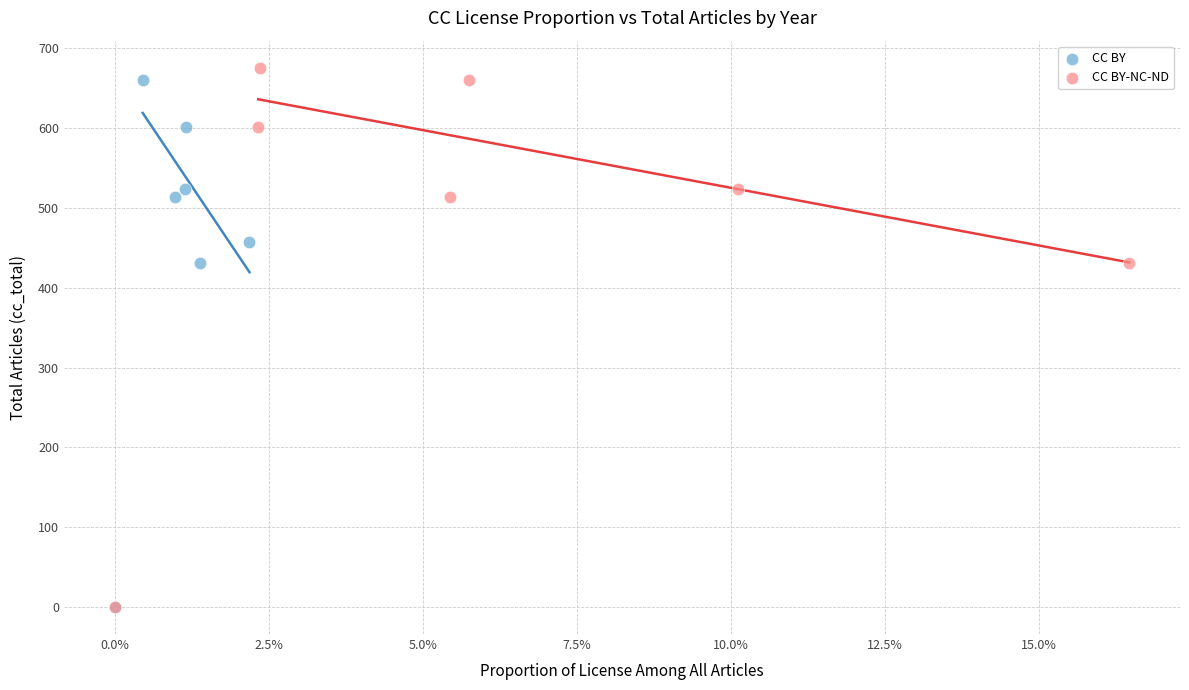

What are all the series names shown in the legend?

CC BY, CC BY-NC-ND